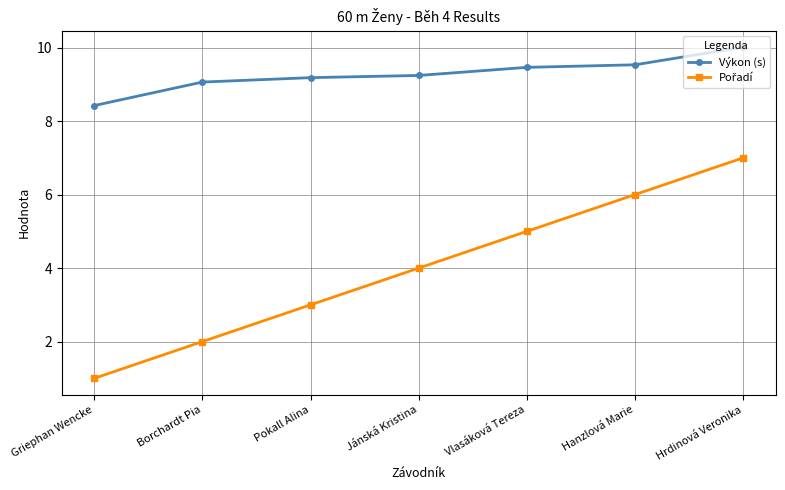

At which category does the chart reach its minimum across all series?

Griephan Wencke